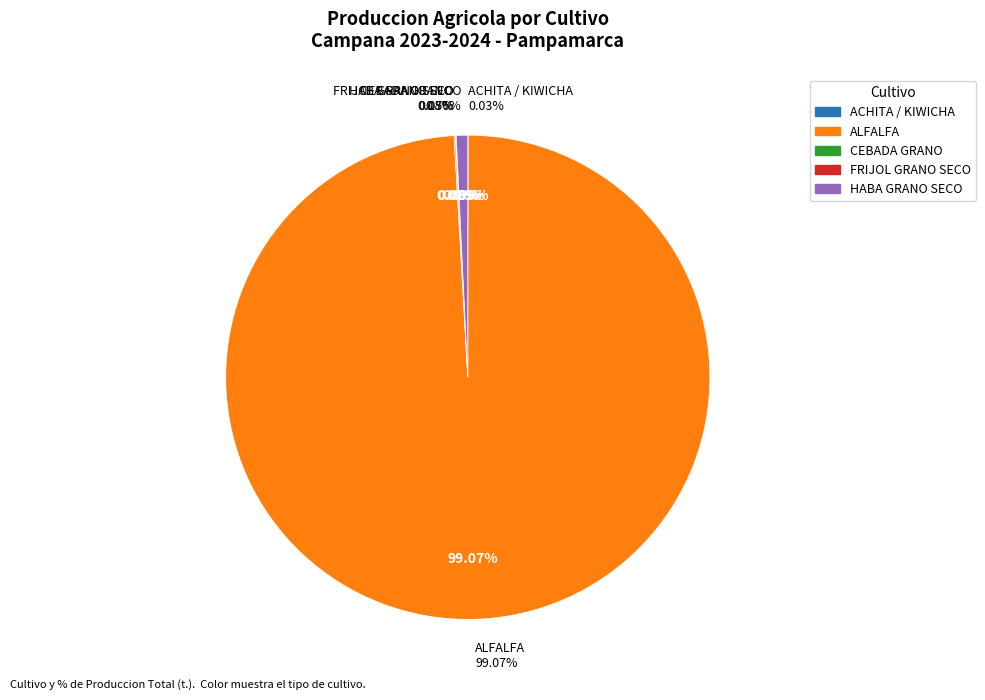

Do CEBADA GRANO and HABA GRANO SECO together represent more than half of the pie?

No